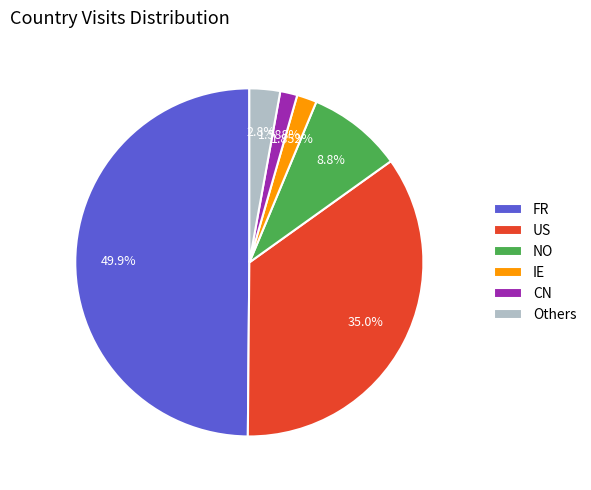

Which category has the biggest portion of the pie?

FR